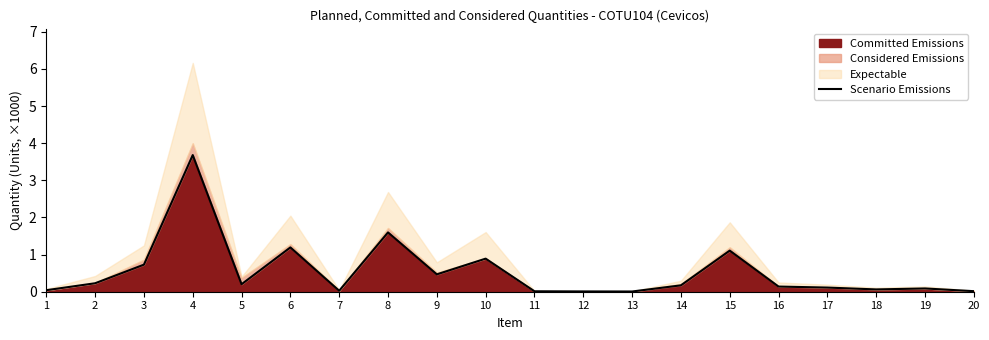

Which category has the lowest value across all series?

13